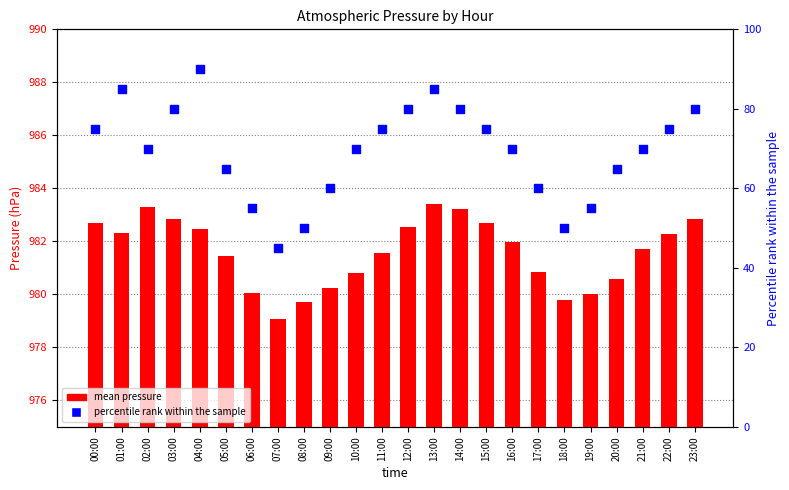

What is the total value across all series at 10:00?

1050.8